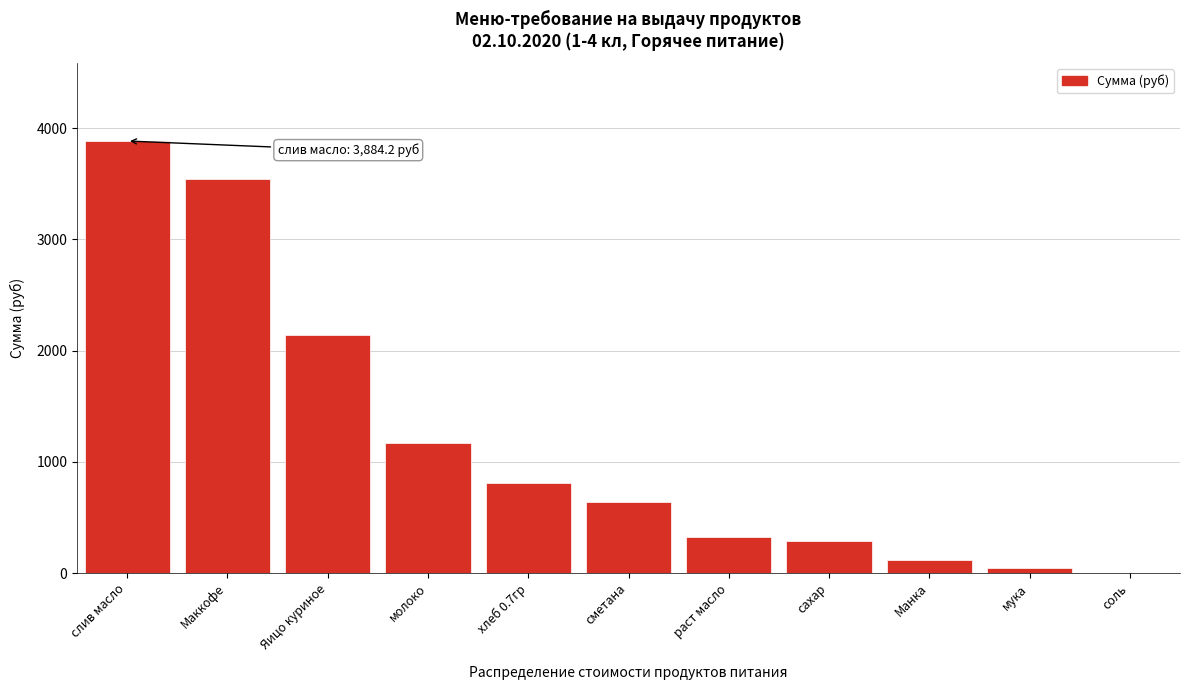

Reading left to right, list all the values displayed in this chart.

слив масло=3884.2	Маккофе=3540.0	Яицо куриное=2136.0	молоко=1164.7	хлеб 0.7гр=809.1	сметана=637.2	раст масло=325.7	сахар=292.1	Манка=113.3	мука=42.5	соль=4.2